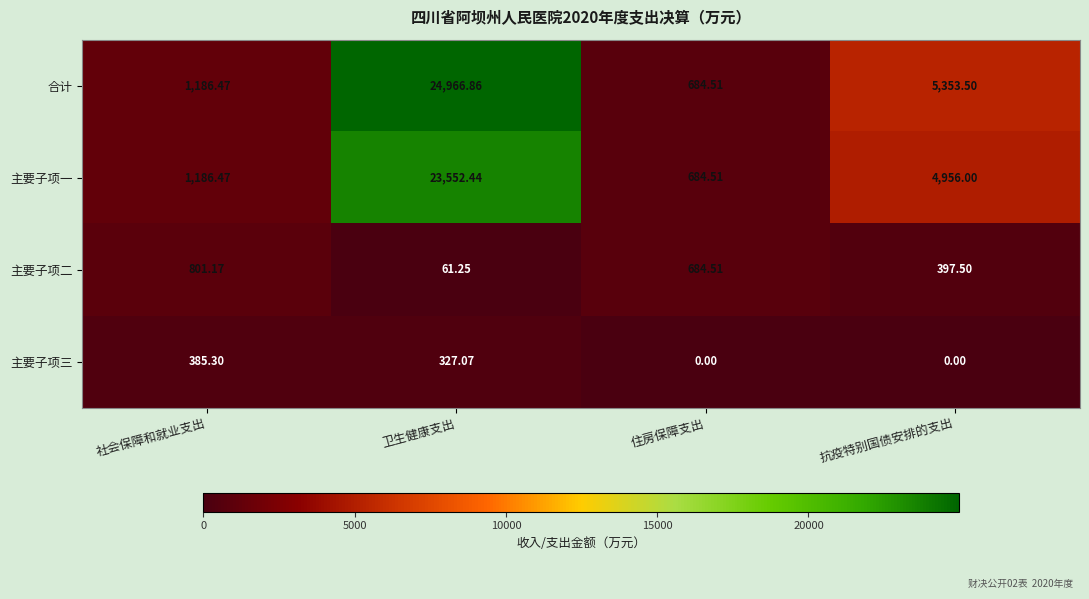

Which series has the largest total across all categories?

合计